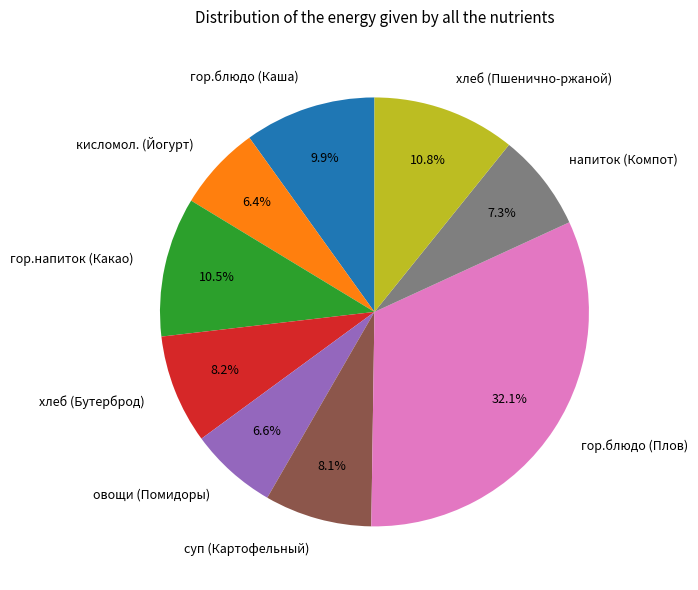

Is the sum of хлеб (Пшенично-ржаной) and гор.блюдо (Каша) greater than half?

No